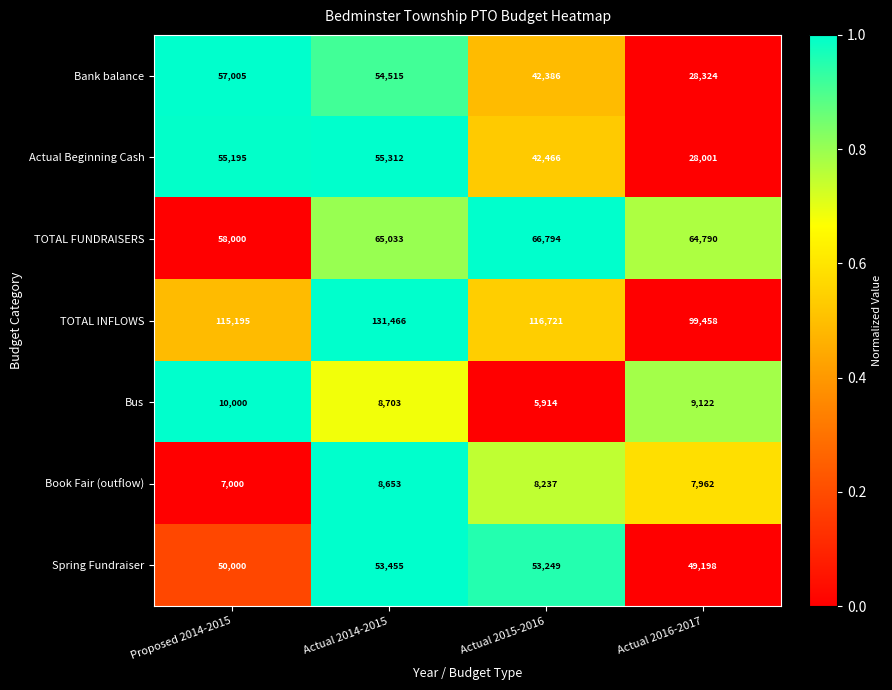

Reading right to left, list all the values displayed in this chart.

Bank balance: 28324	42386	54515	57005
Actual Beginning Cash: 28001	42466	55312	55195
TOTAL FUNDRAISERS: 64790	66794	65033	58000
TOTAL INFLOWS: 99458	116721	131466	115195
Bus: 9122	5914	8703	10000
Book Fair (outflow): 7962	8237	8653	7000
Spring Fundraiser: 49198	53249	53455	50000